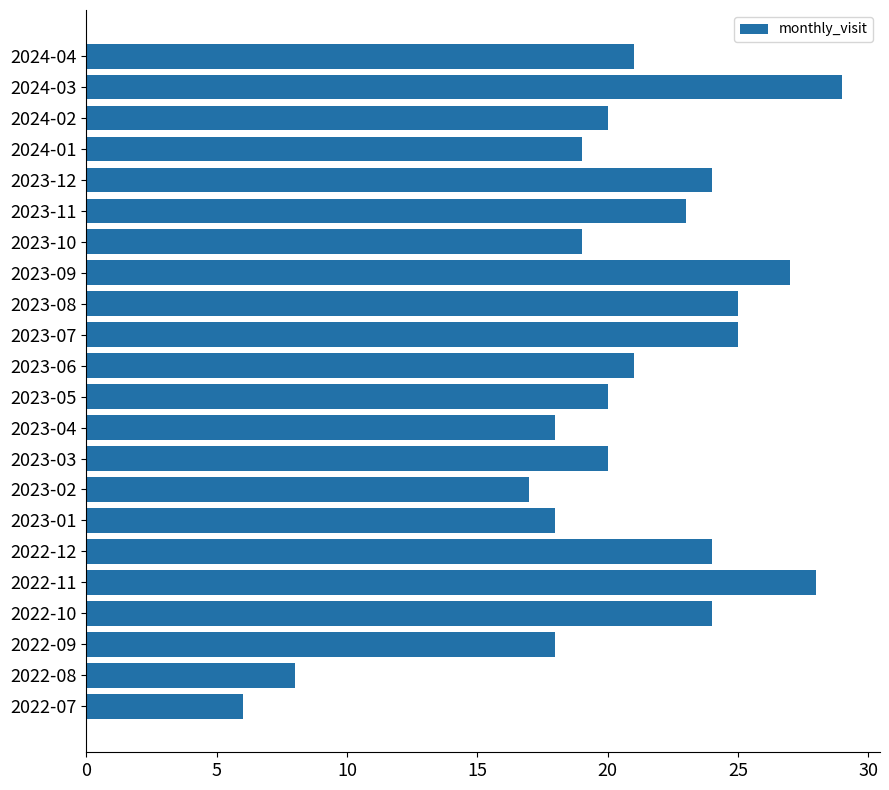

True or false: the data shows 34 at 2024-04.

False